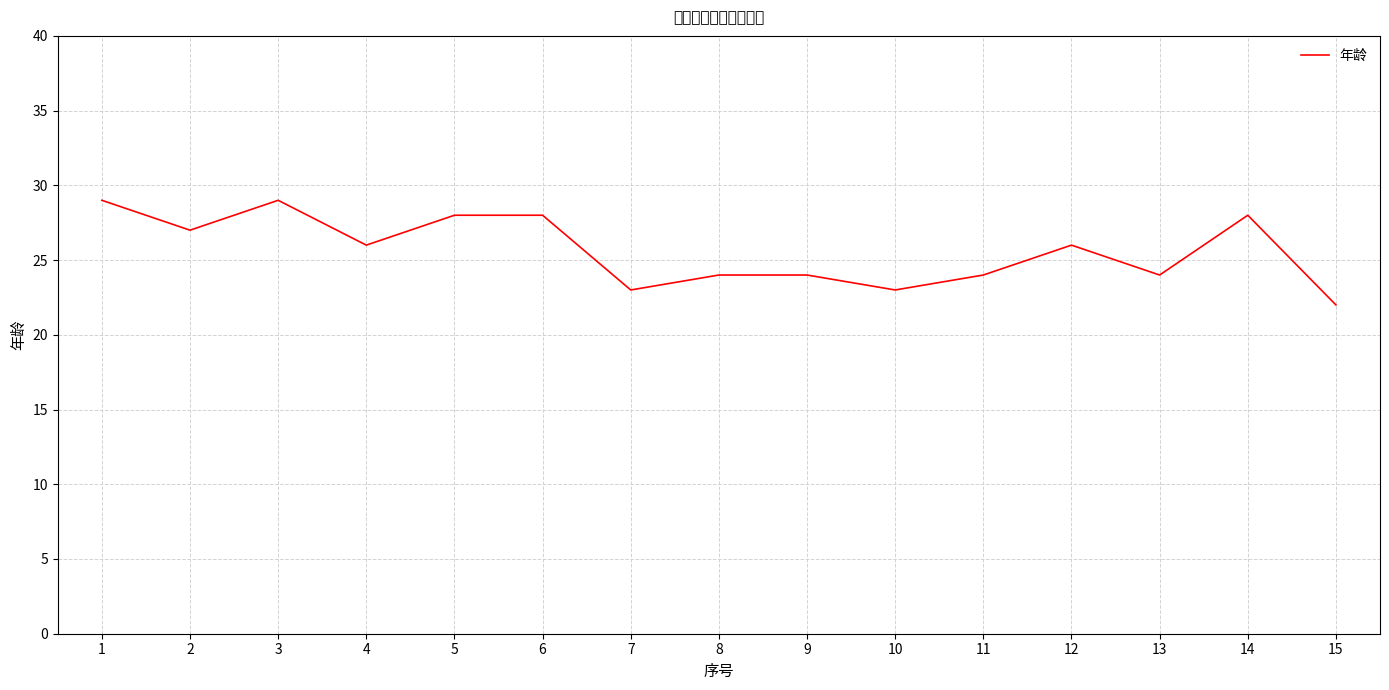

How many lines are shown in the chart?

1